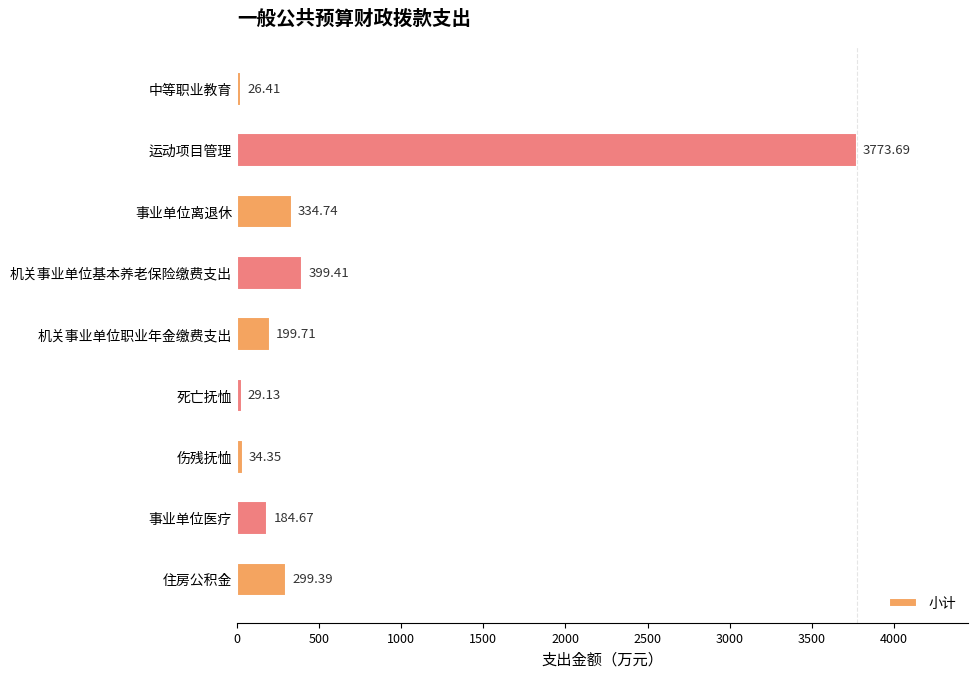

List the labels in order of value, largest first.

运动项目管理, 机关事业单位基本养老保险缴费支出, 事业单位离退休, 住房公积金, 机关事业单位职业年金缴费支出, 事业单位医疗, 伤残抚恤, 死亡抚恤, 中等职业教育